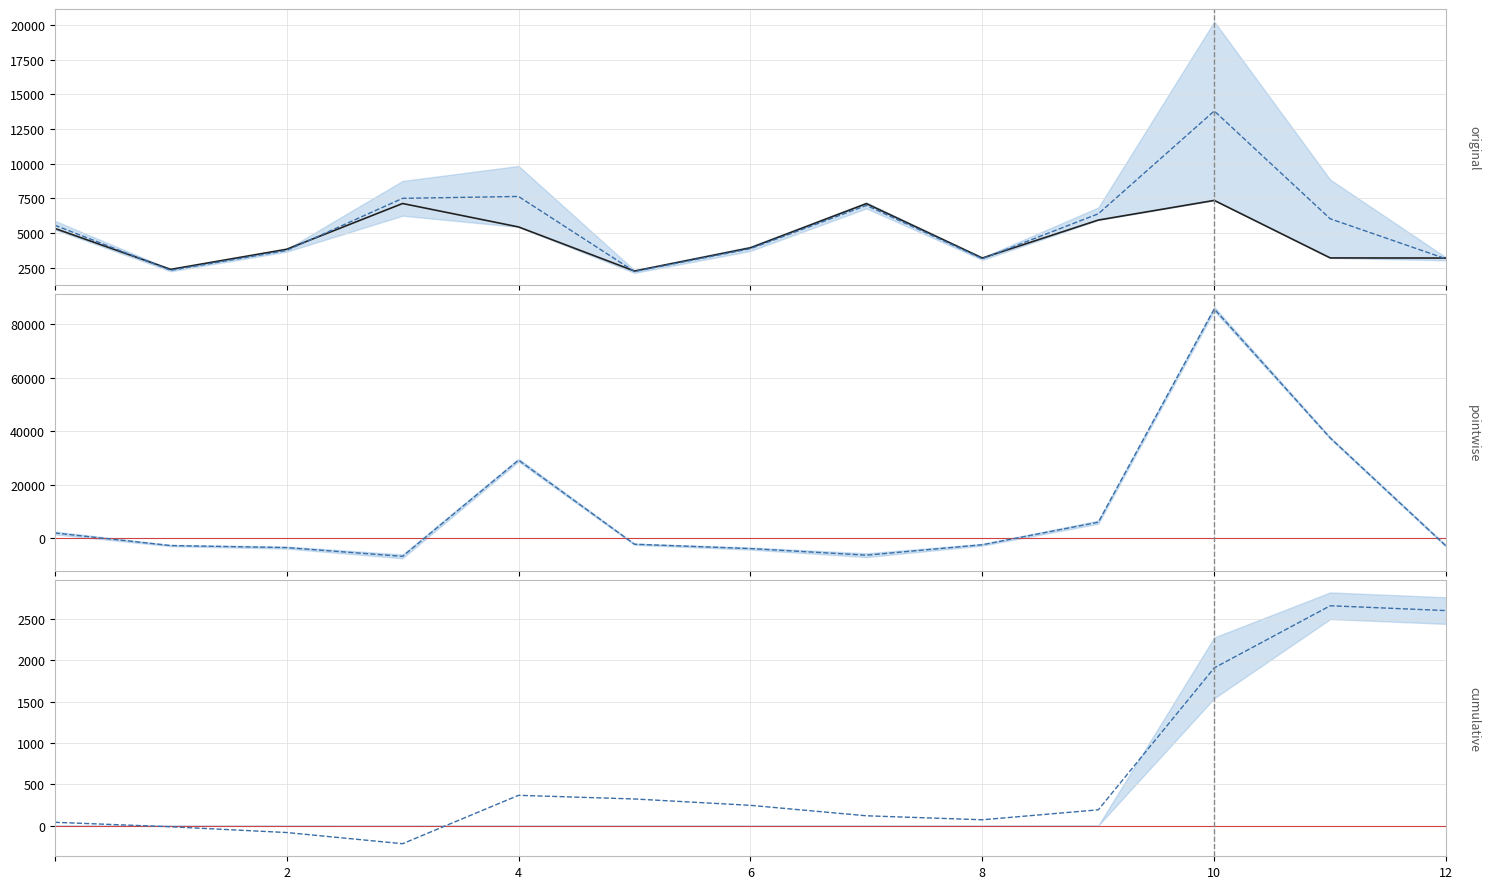

How many distinct data groups are displayed?

2